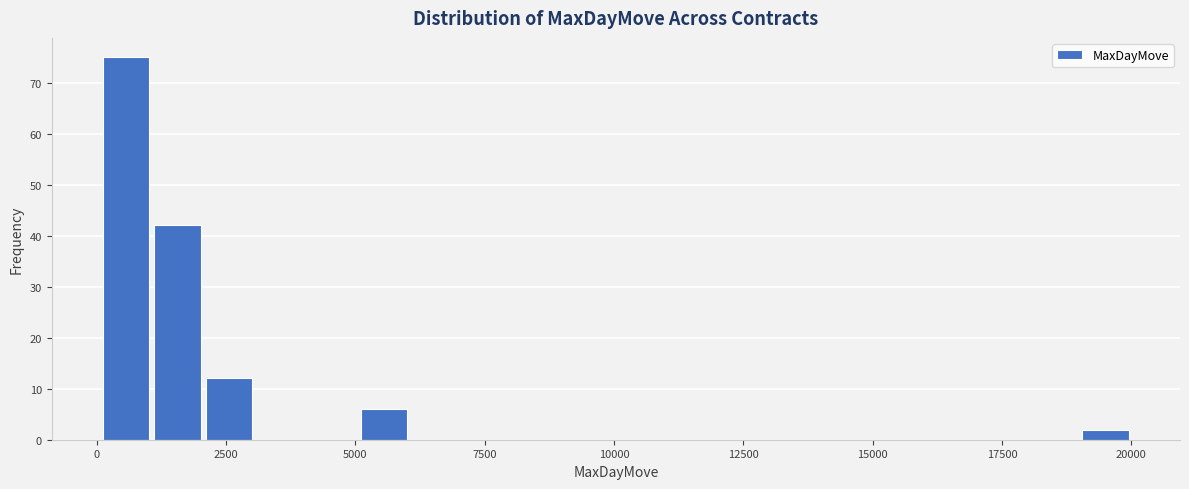

Read against the x-axis, roughly where is the centre of the tallest bar?

500